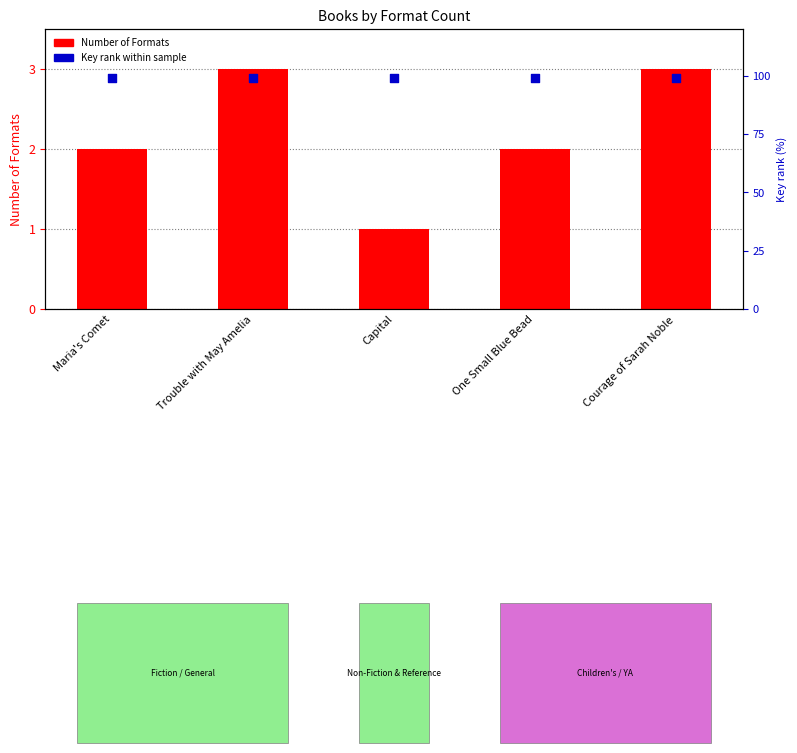

What is the total value across all series at Courage of Sarah Noble?

102